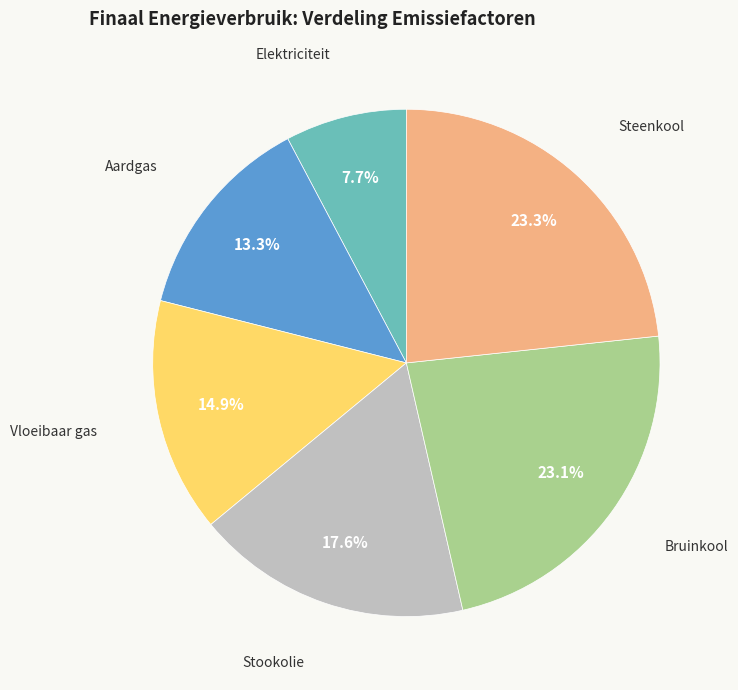

Is the sum of Bruinkool and Elektriciteit greater than half?

No